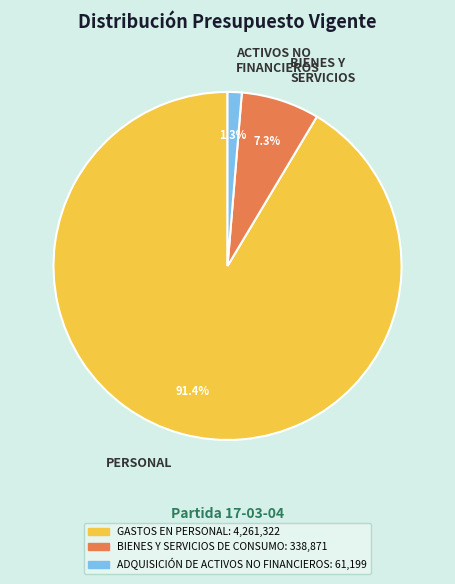

To the nearest percent, what is the difference between the largest and smallest slice percentages?

90%